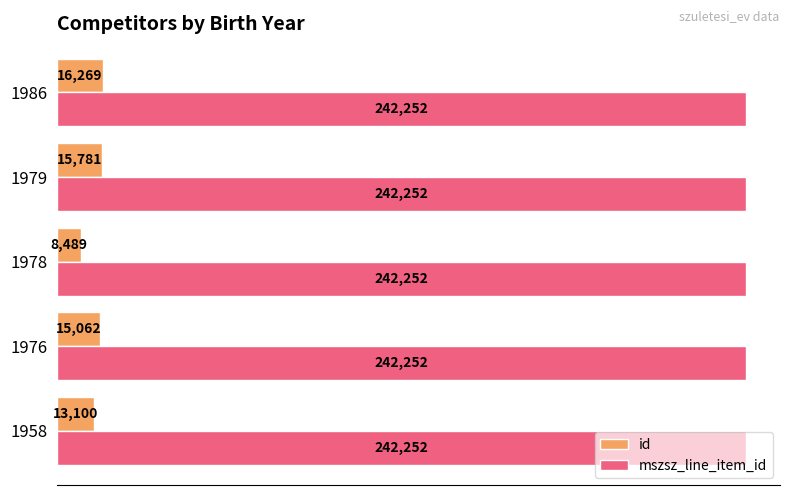

Rank the series by their average value, from highest to lowest.

mszsz_line_item_id, id